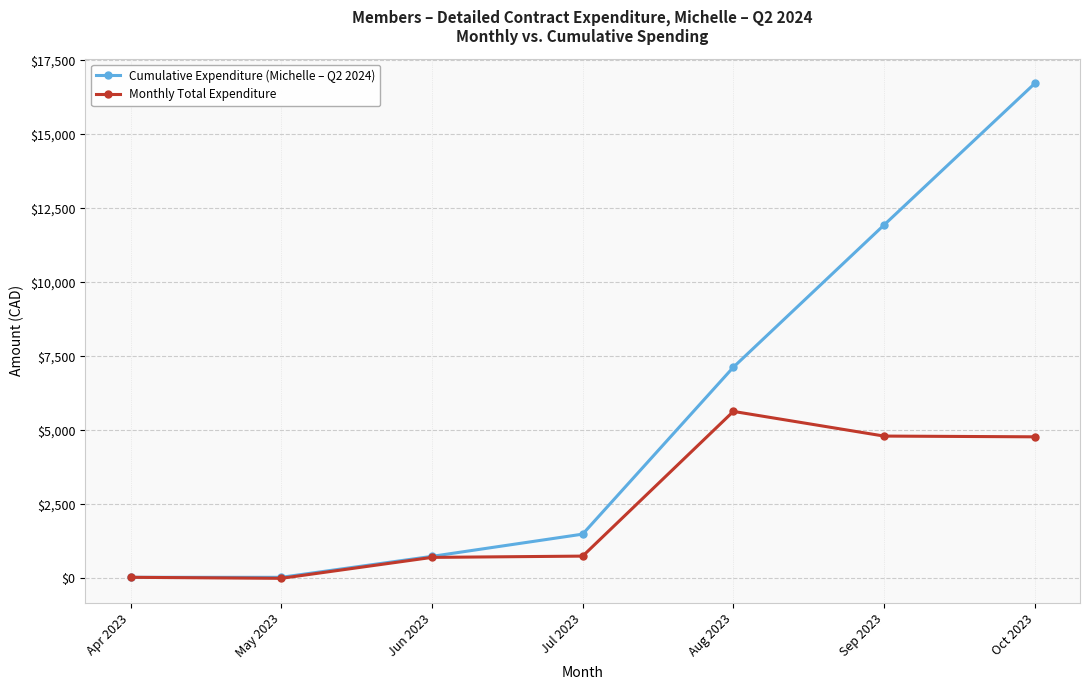

Is this an area chart (filled region under the line)?

No